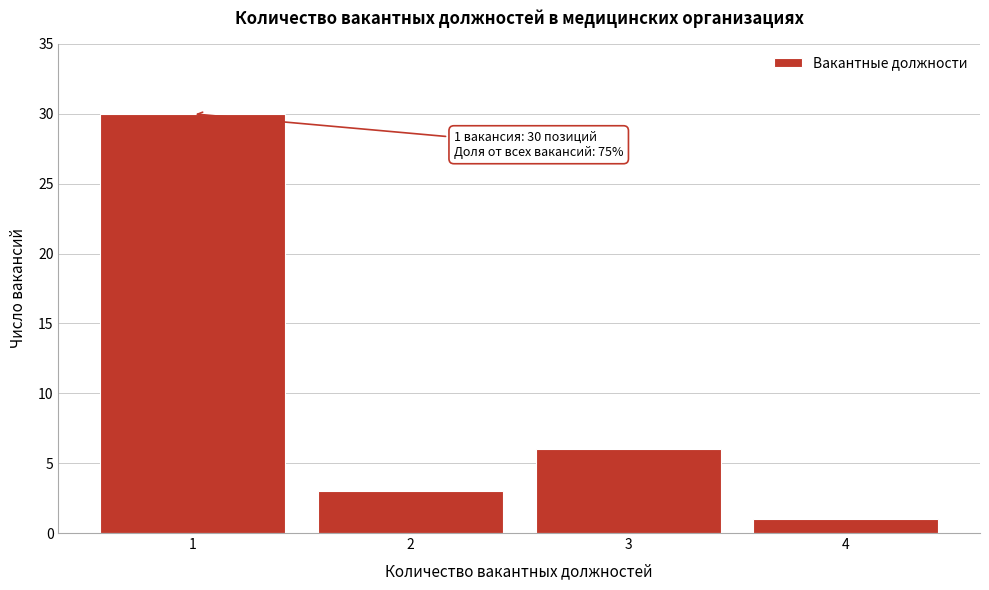

Reading left to right, transcribe all the data shown in this chart.

1=30	2=3	3=6	4=1